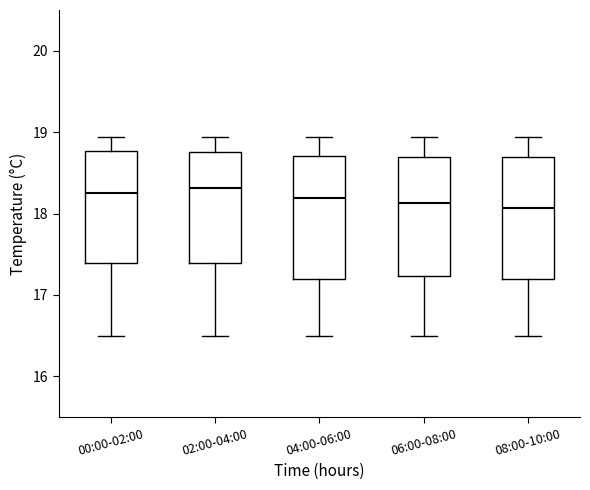

Reading left to right, transcribe this box plot: for each box, give where its median line is, the range the box spans, and where its two whiskers end, as read against the y-axis. The values are not printed on the chart, so give them approximately, as read against the axis.

00:00-02:00: median 18.3, box 17.4 to 18.8, whiskers 16.5 to 18.9
02:00-04:00: median 18.3, box 17.4 to 18.8, whiskers 16.5 to 18.9
04:00-06:00: median 18.2, box 17.2 to 18.7, whiskers 16.5 to 18.9
06:00-08:00: median 18.1, box 17.2 to 18.7, whiskers 16.5 to 18.9
08:00-10:00: median 18.1, box 17.2 to 18.7, whiskers 16.5 to 18.9